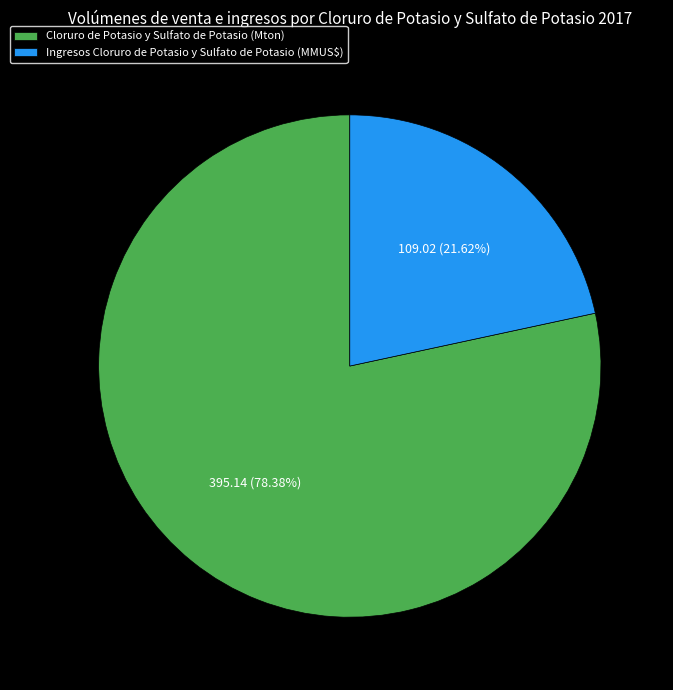

What percentage do Ingresos Cloruro de Potasio y Sulfato de Potasio (MMUS$) and Cloruro de Potasio y Sulfato de Potasio (Mton) together represent?

100.0%